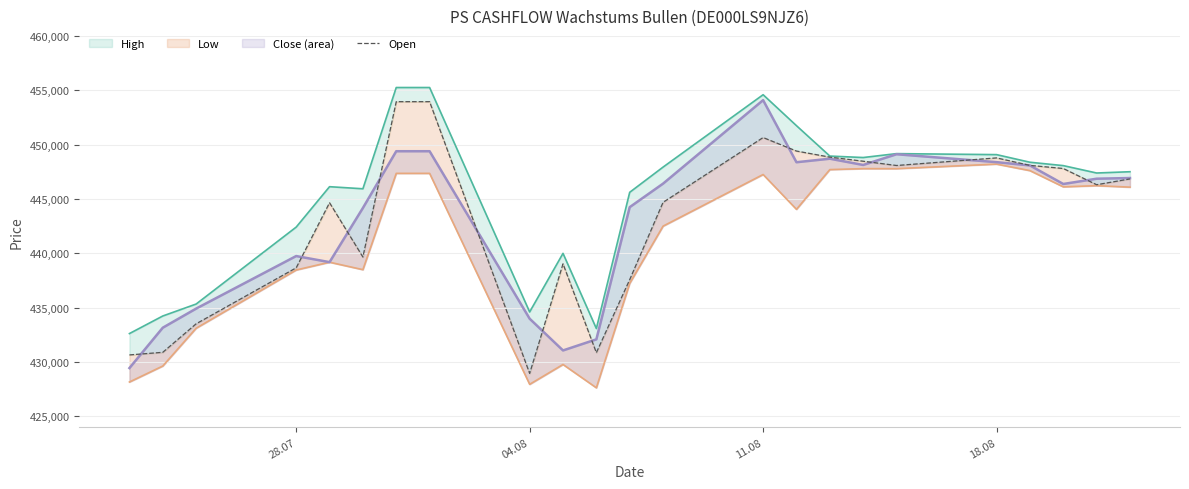

What is the minimum value shown in the chart?

427623